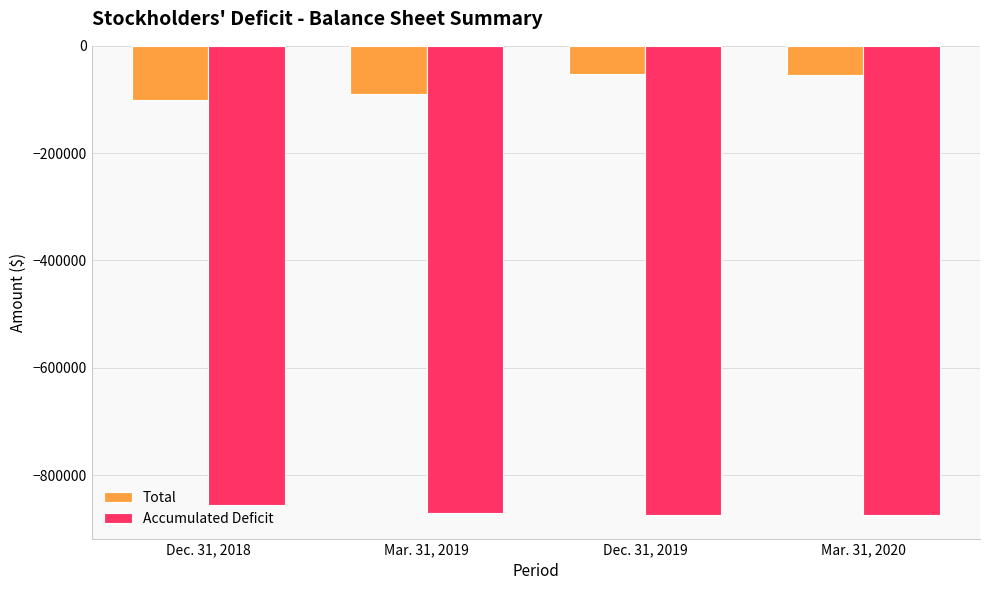

True or false: Total has a value of -53776 at Mar. 31, 2020.

True